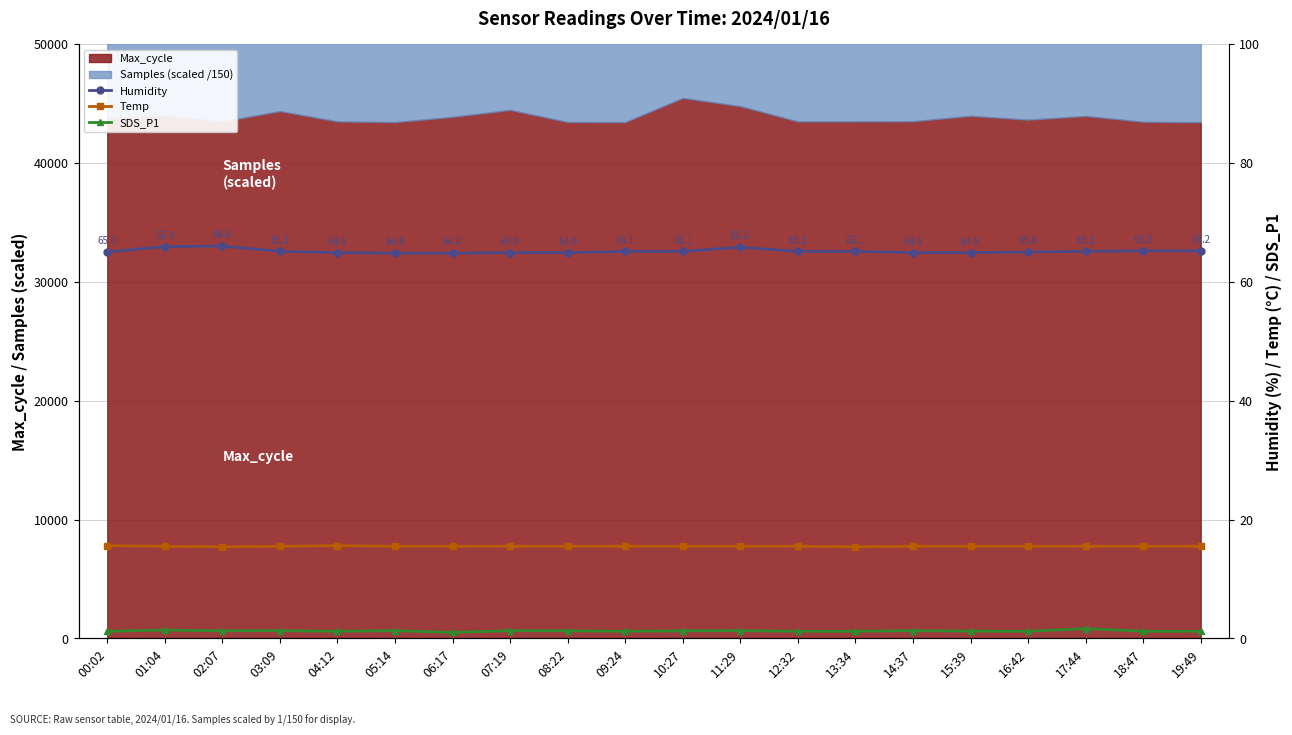

What is the sum of all SDS_P1 values?

25.2